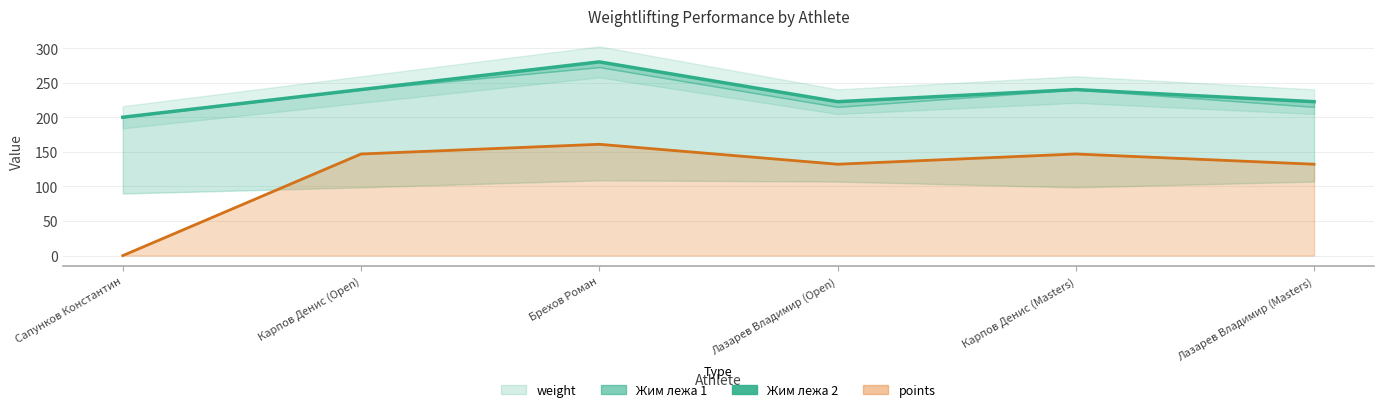

Which has a higher value, Карпов Денис (Masters) or Карпов Денис (Open)?

Карпов Денис (Masters)